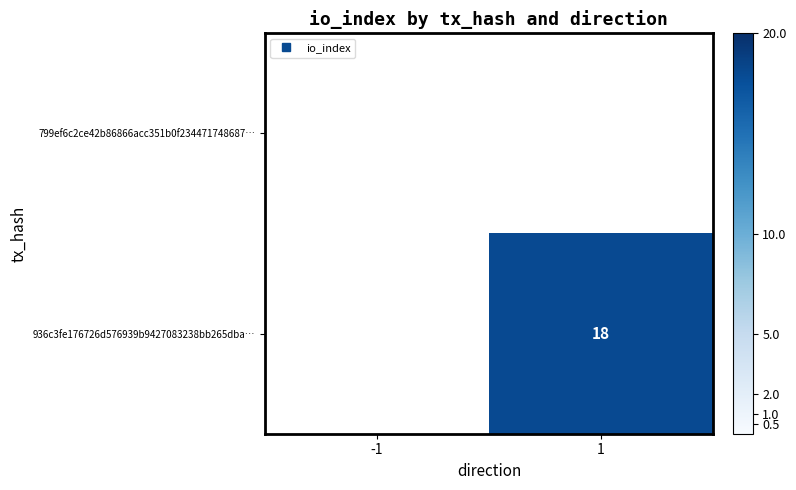

What is the greatest value displayed?

18.0